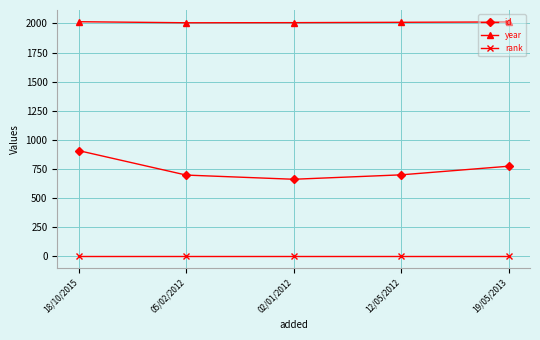

Between 12/05/2012 and 19/05/2013, which series saw the biggest shift?

id